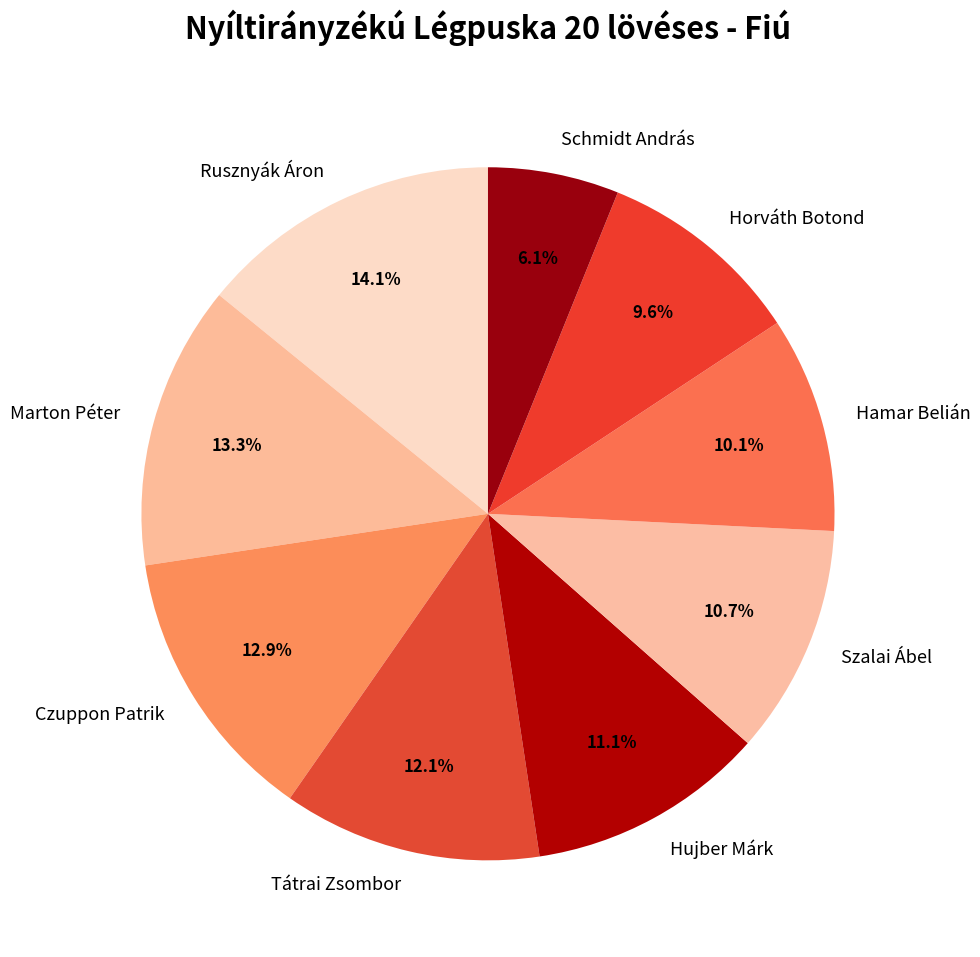

What is the ratio of the value at Czuppon Patrik to the value at Hujber Márk?

1.2